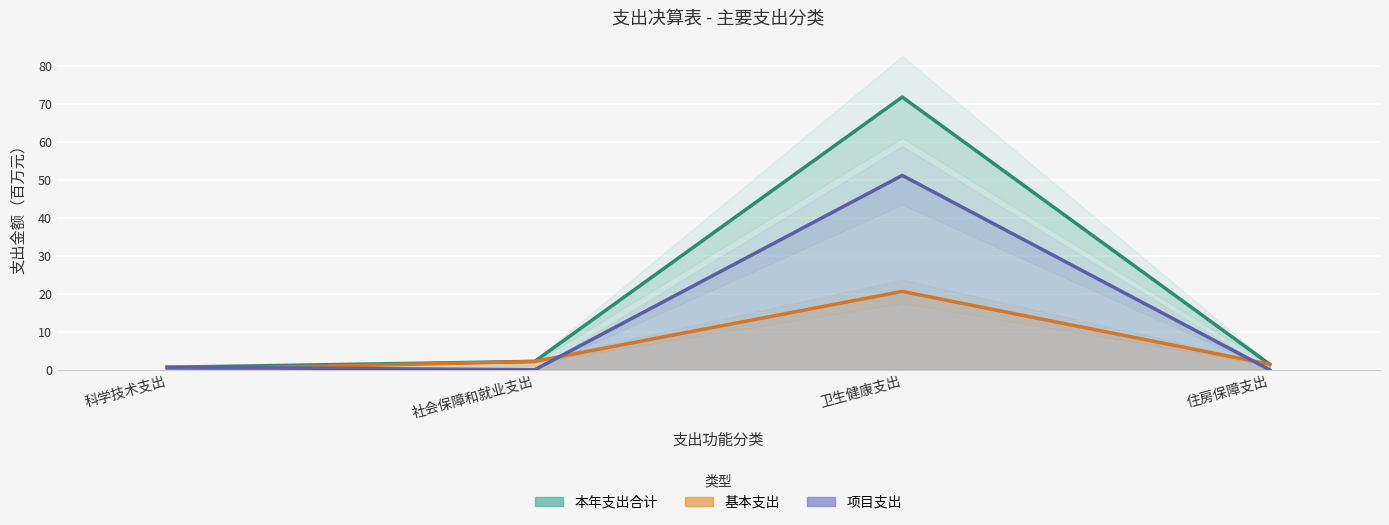

Between 社会保障和就业支出 and 卫生健康支出, which series saw the biggest shift?

本年支出合计